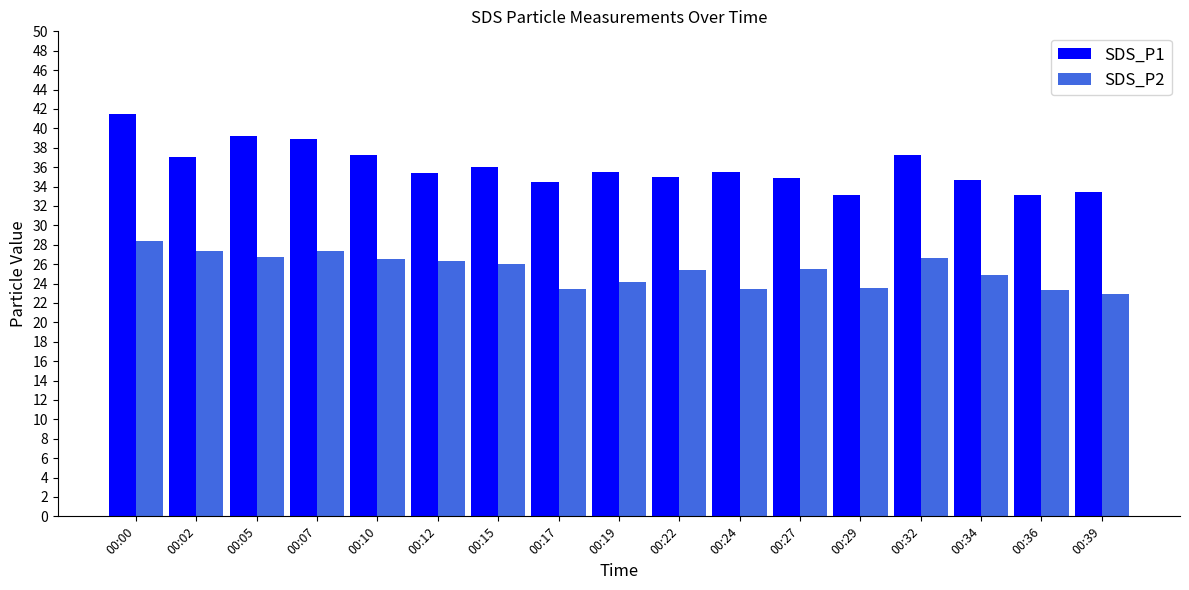

What is the spread (max minus min) of values at 00:05?

12.5